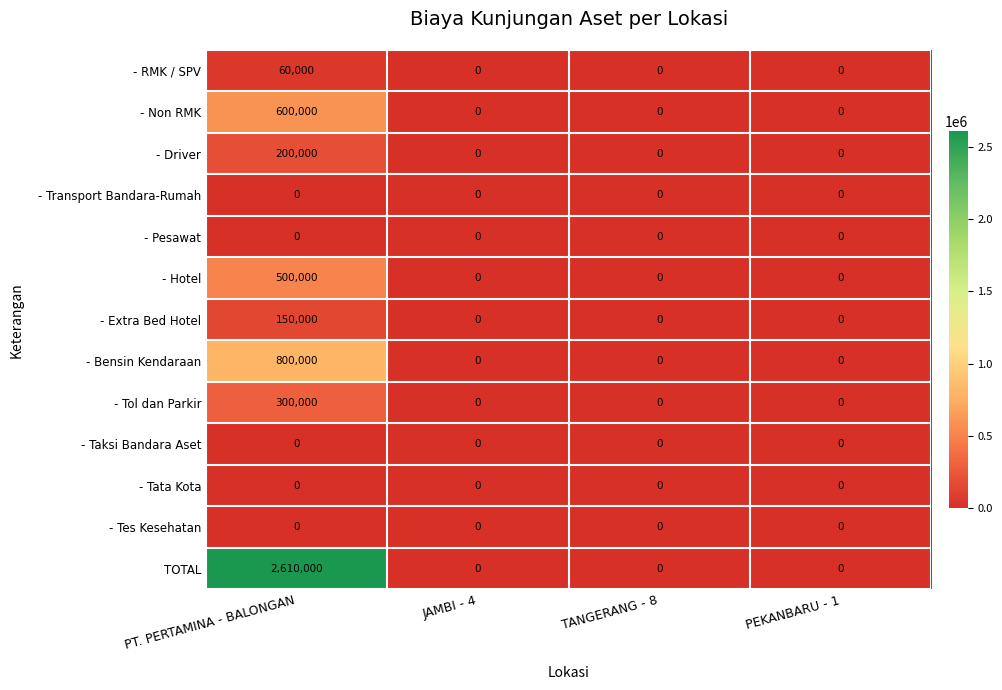

At how many categories does at least one series exceed 2230138?

1